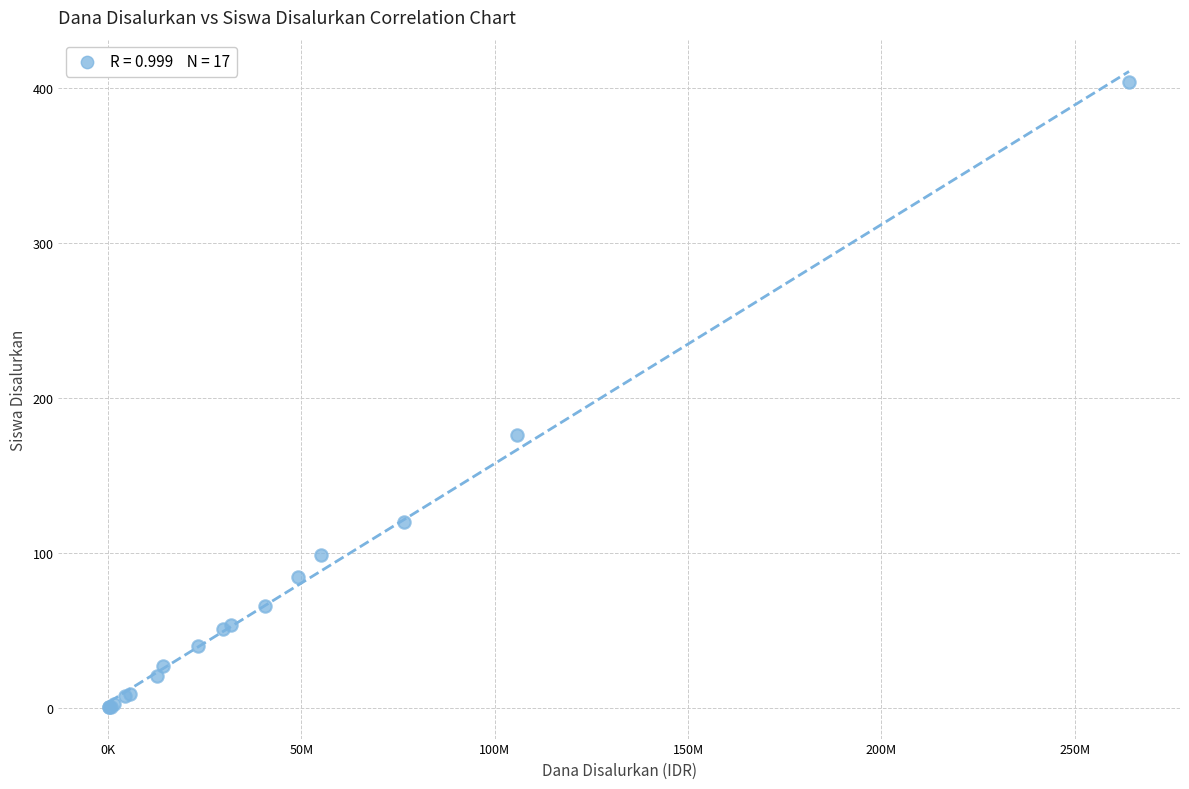

What Y value in the scatter plot is closest to 202?

176